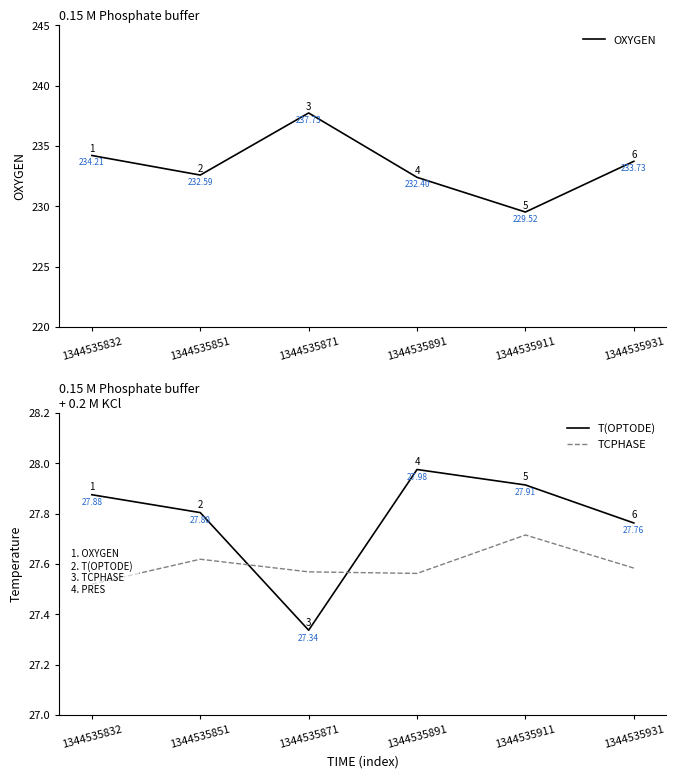

What is the sum of the T(OPTODE) values at 1344535911 and 1344535931?

55.7